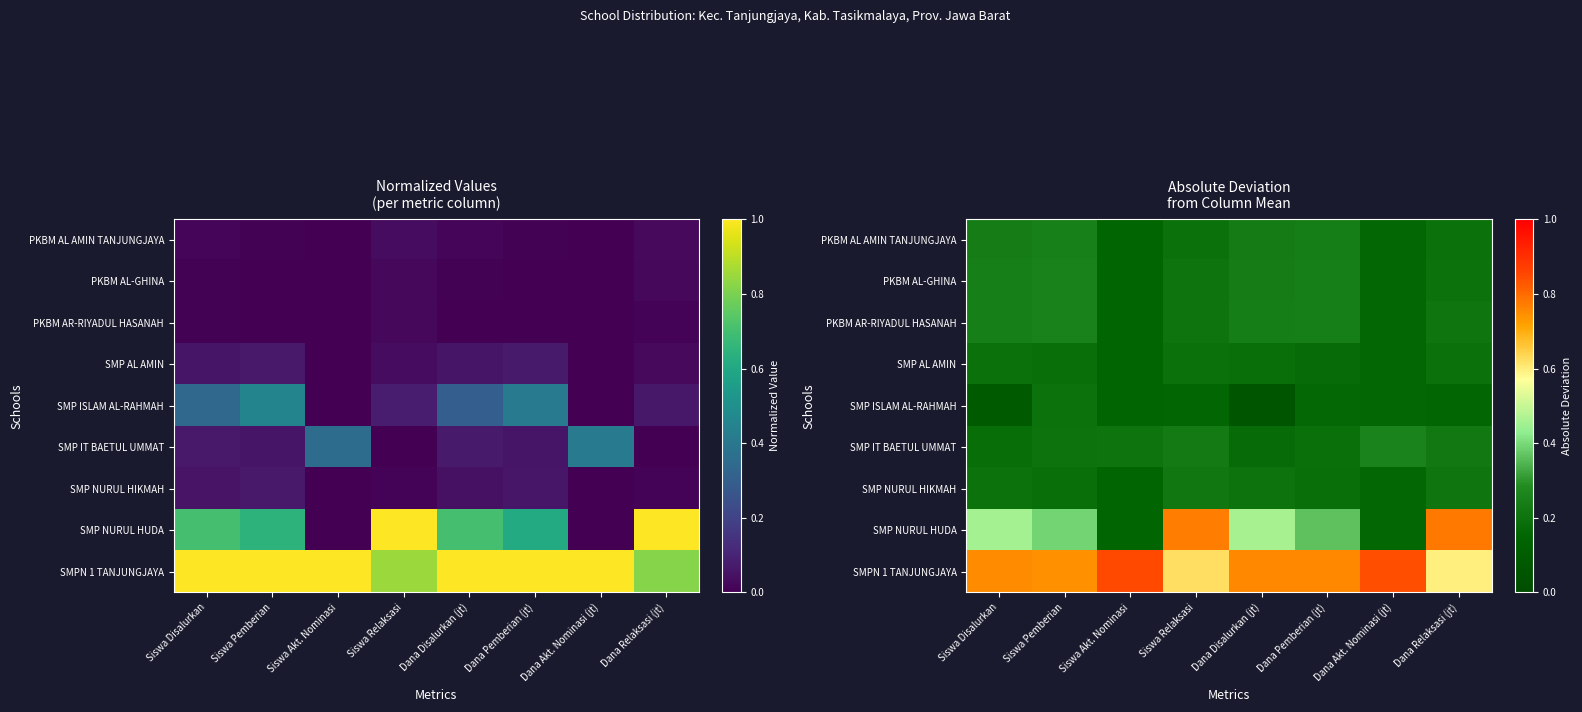

What is the total value across all series at Siswa Relaksasi?

2.8